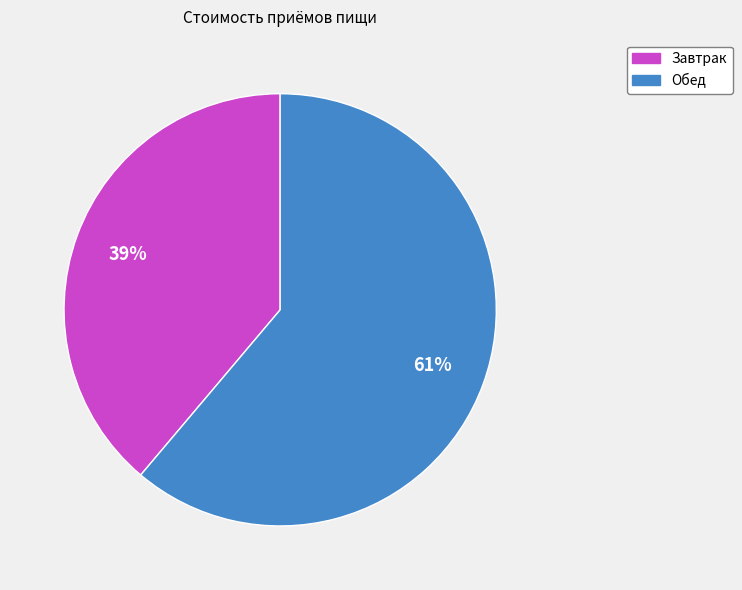

Does Обед represent more than half of the total?

Yes